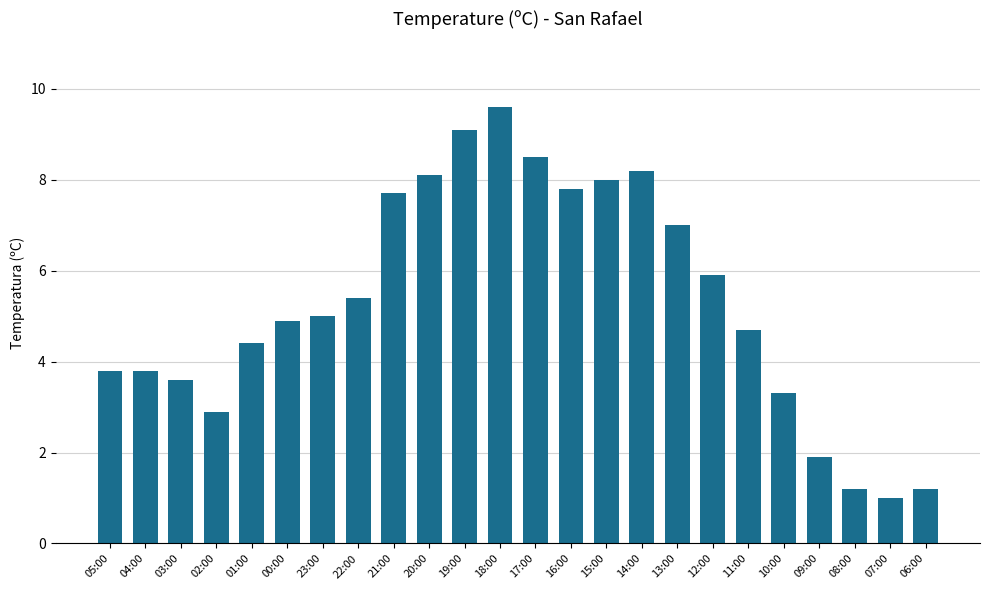

Which category has the lowest value across all series?

07:00